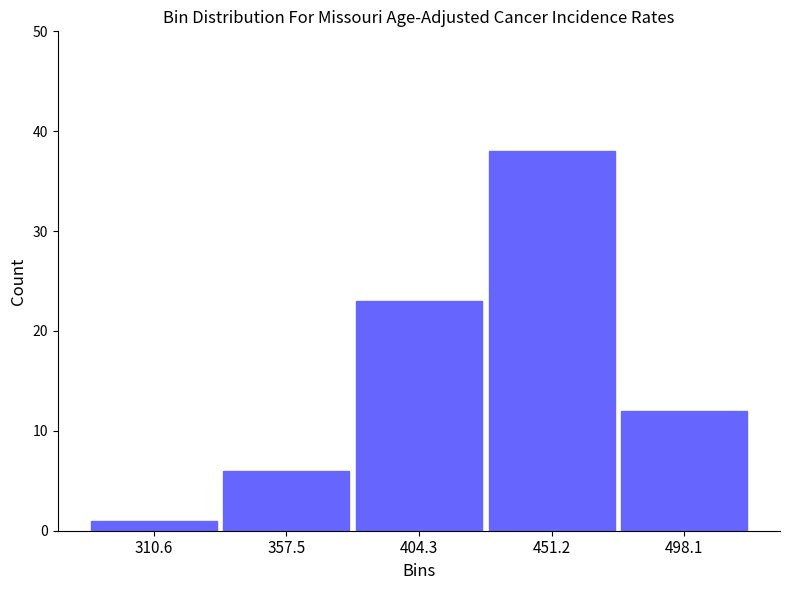

How tall is the bar that spans 430 to 475 on the x-axis? Neither the bar edges nor the heights are printed on the chart, so give them approximately, as read against the axes.

38